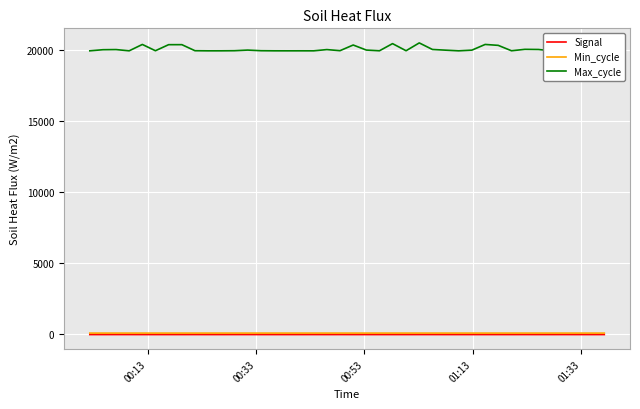

True or false: Min_cycle and Signal intersect in this chart.

False